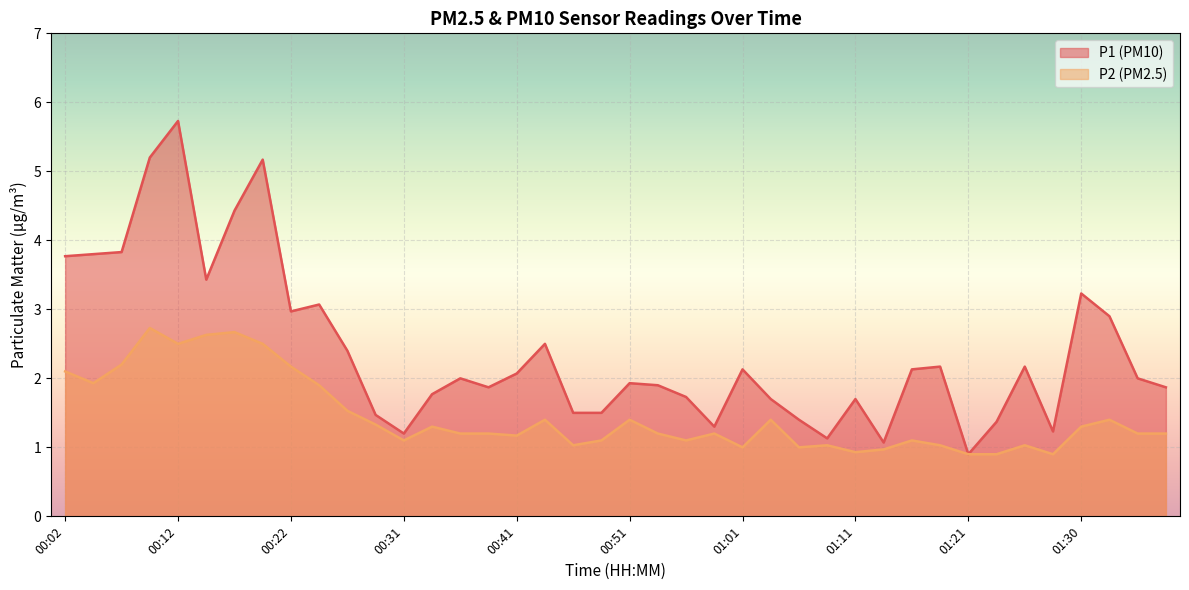

Rank the series by their average value, from lowest to highest.

P2 (PM2.5), P1 (PM10)